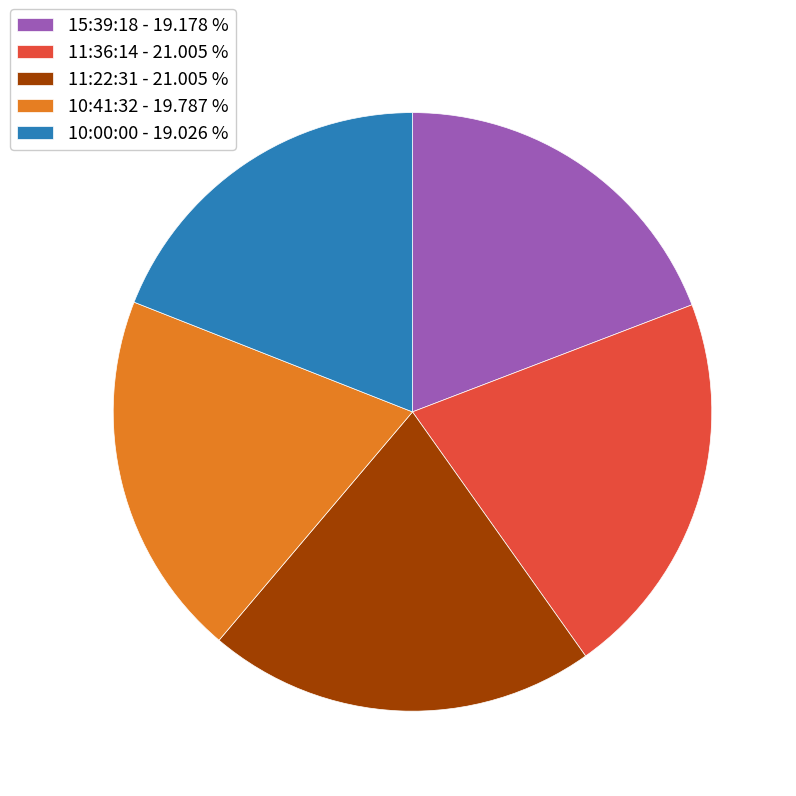

How many segments does this pie chart have?

5